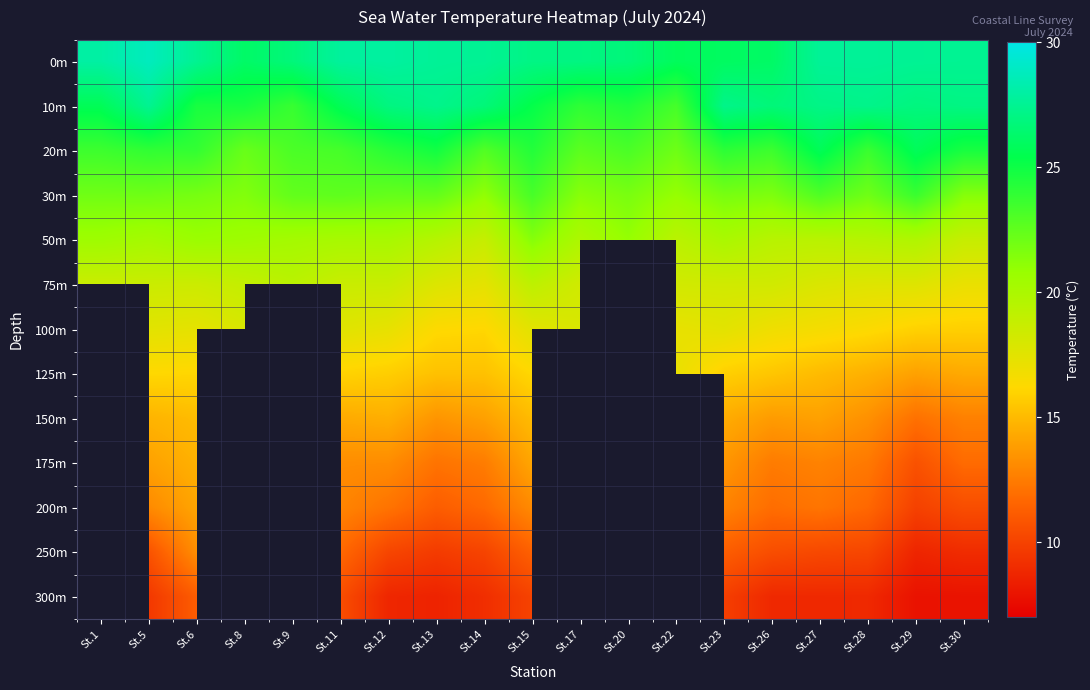

List the labels in order of 30m value, largest first.

St.29, St.15, St.27, St.11, St.9, St.13, St.12, St.5, St.28, St.1, St.6, St.23, St.20, St.26, St.8, St.30, St.17, St.14, St.22